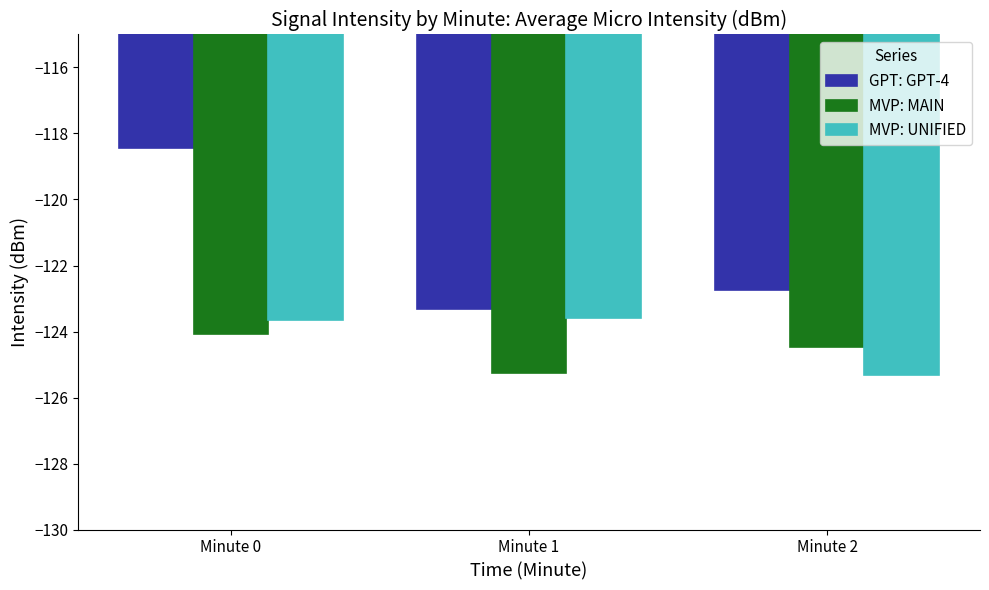

Reading left to right, list all the values displayed in this chart.

GPT: GPT-4: -118.4	-123.3	-122.7
MVP: MAIN: -124.1	-125.3	-124.5
MVP: UNIFIED: -123.6	-123.6	-125.3